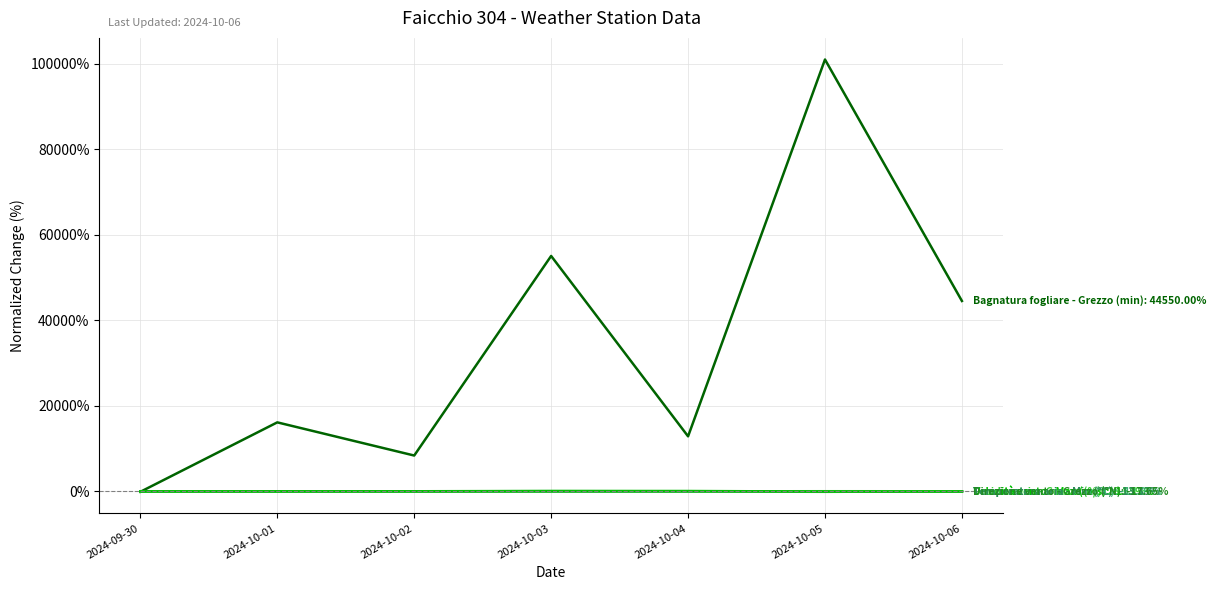

What is the total value across all series at 2024-10-04?

12982.7